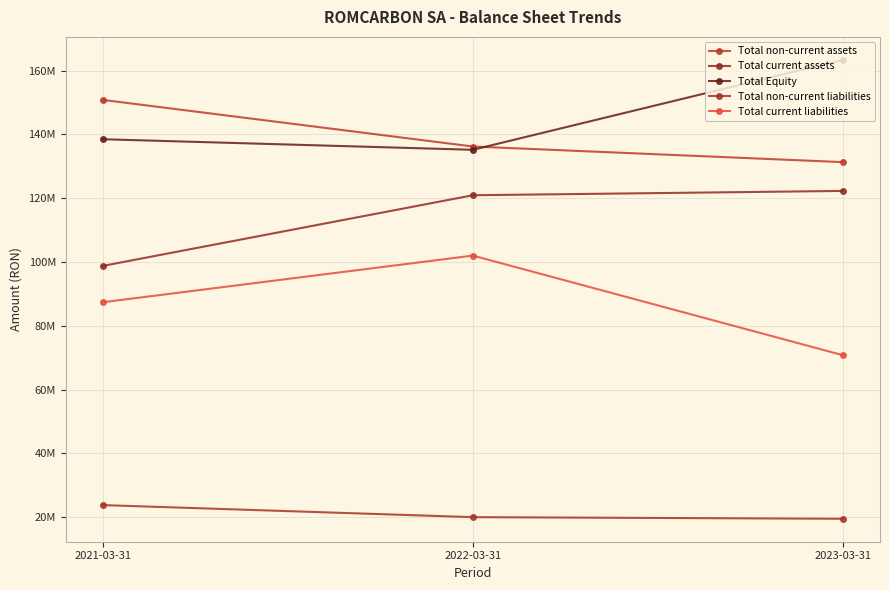

At which label does Total current assets reach its minimum?

2021-03-31